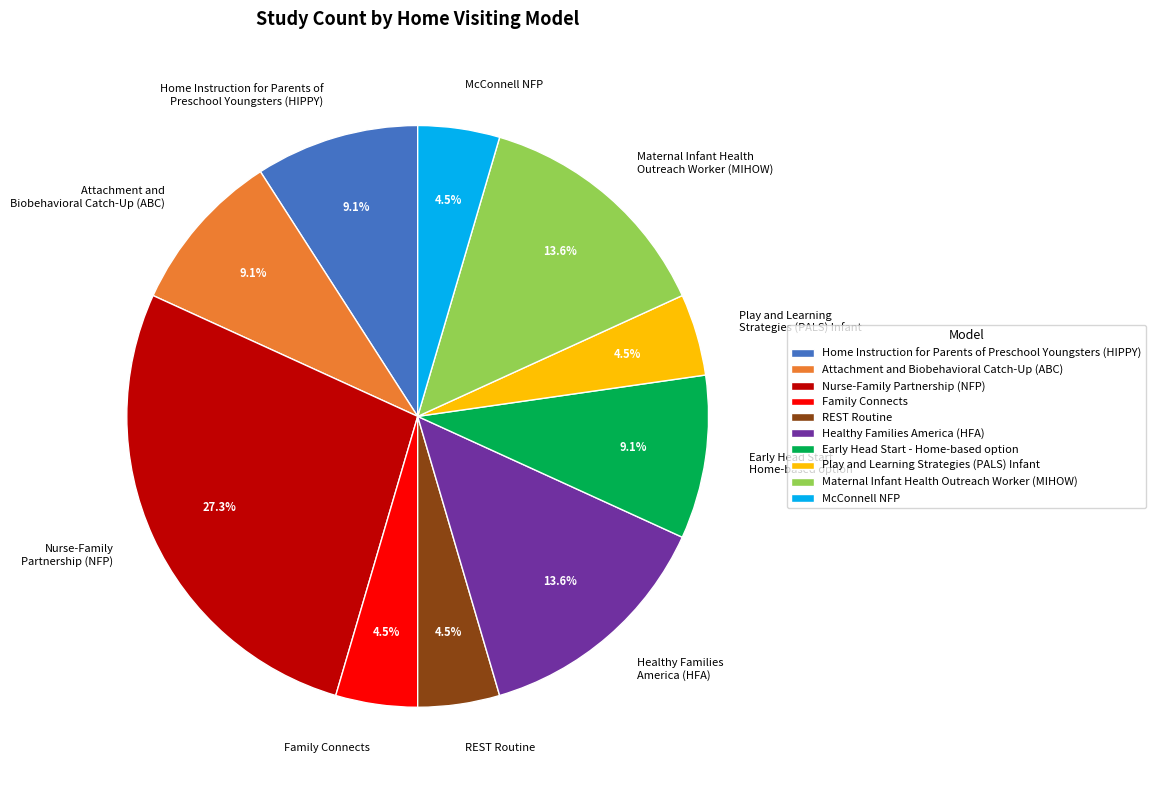

How many slices are in this pie chart?

10